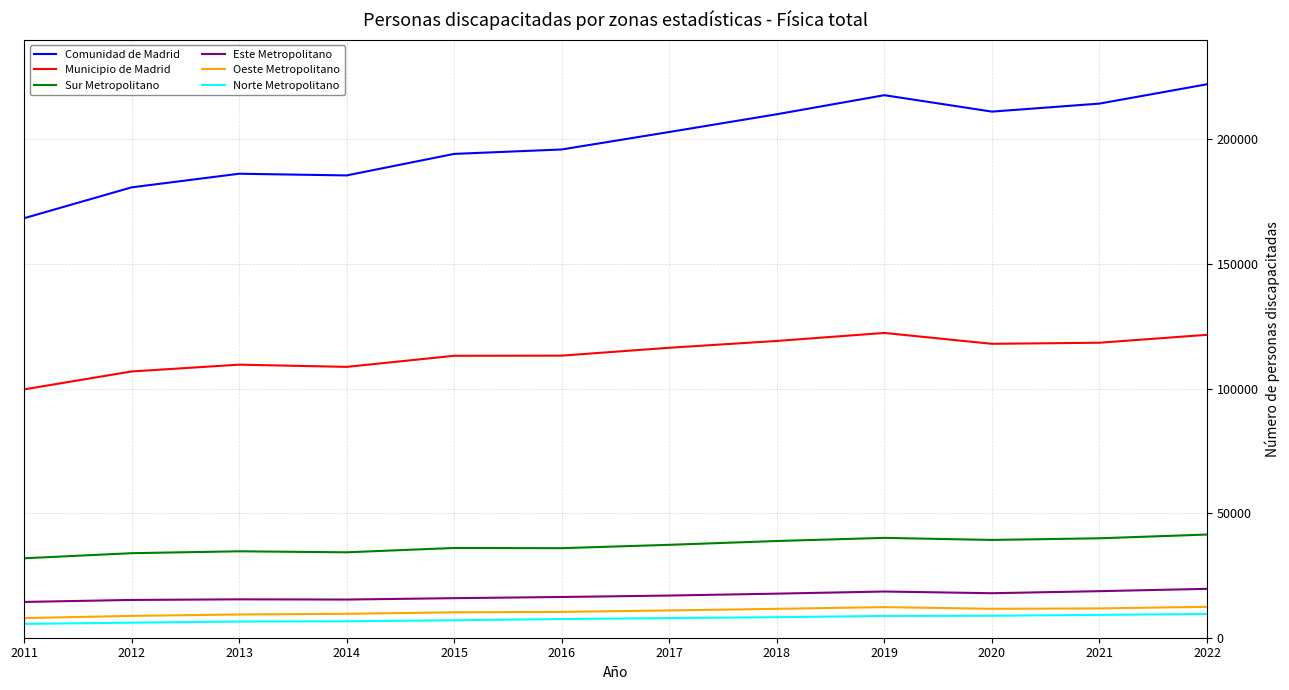

What is the highest value of the Norte Metropolitano series?

9520